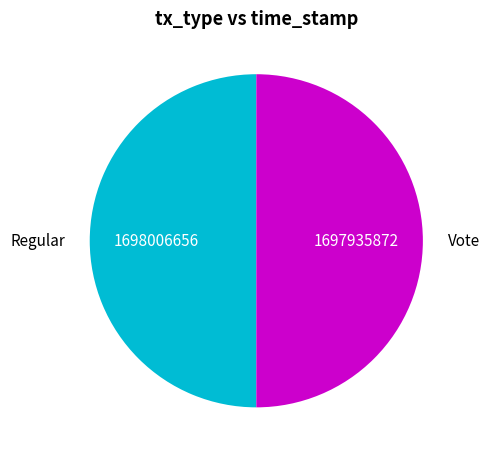

What is the ratio of the value at Regular to the value at Vote?

1.0